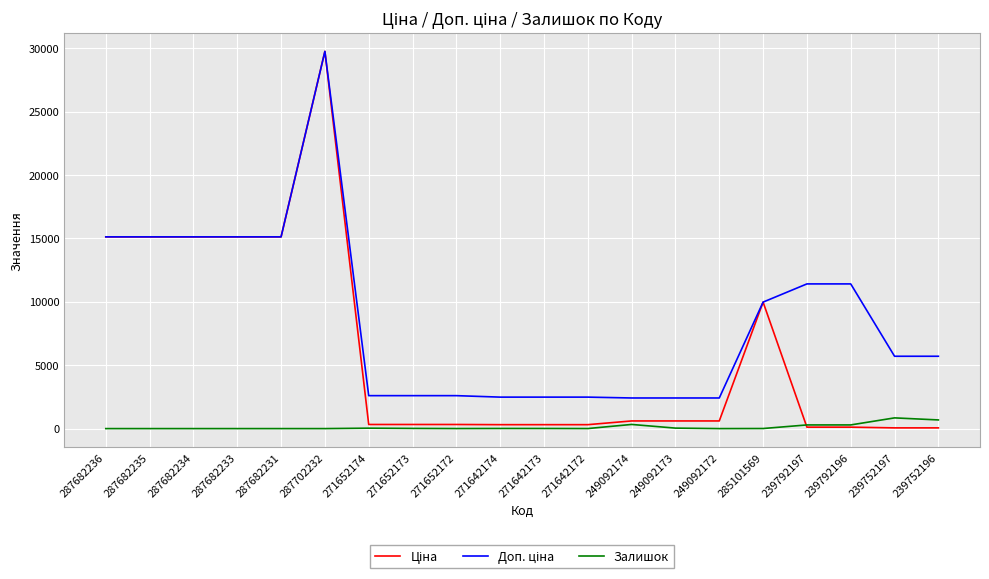

What is the spread (max minus min) of values at 287682236?

15120.0